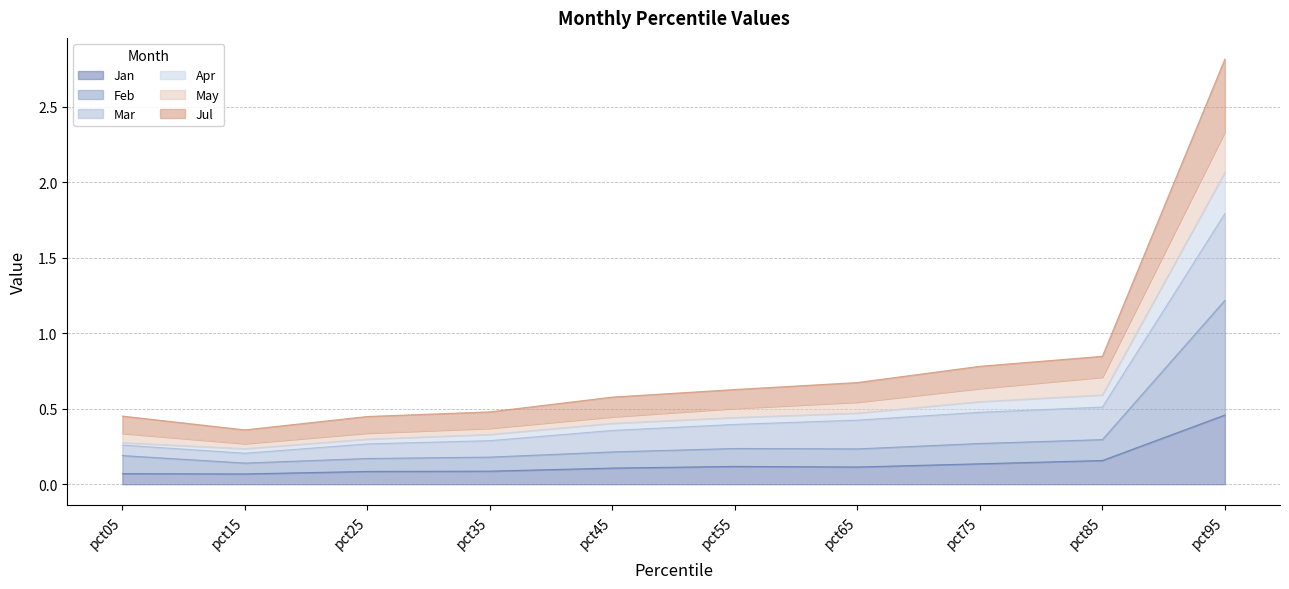

True or false: Feb and Jan cross at least once.

False